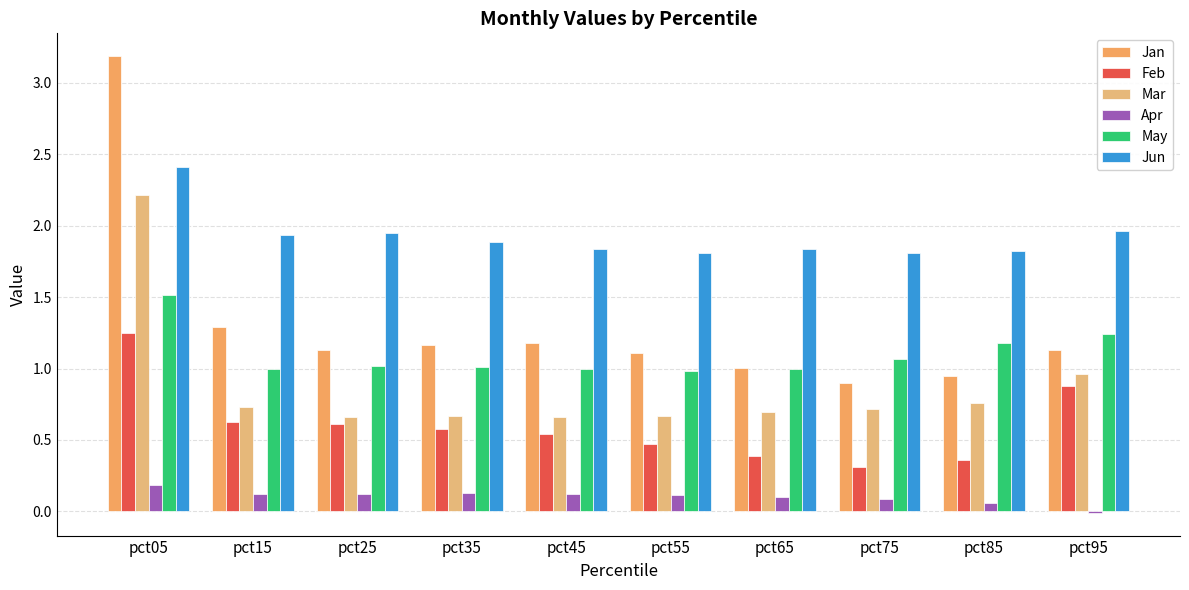

Is the value of Jun at pct45 greater than the value of Apr at pct35?

Yes